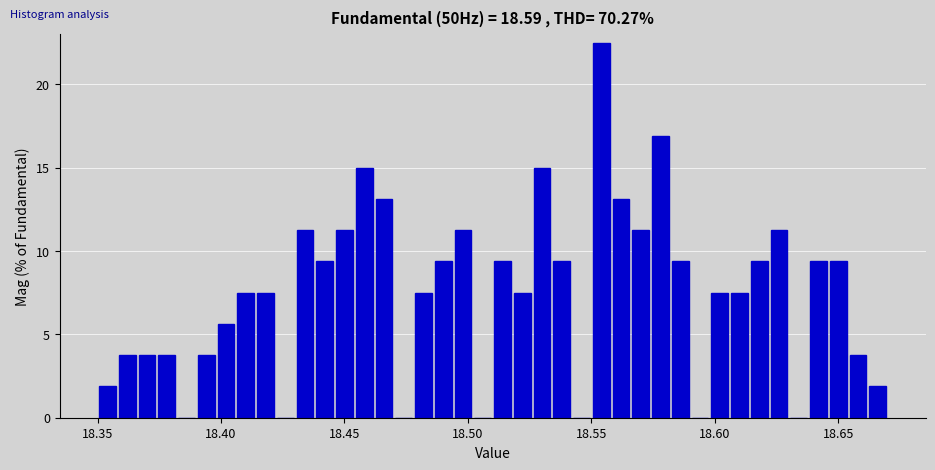

Read against the x-axis, roughly where is the centre of the tallest bar?

18.555